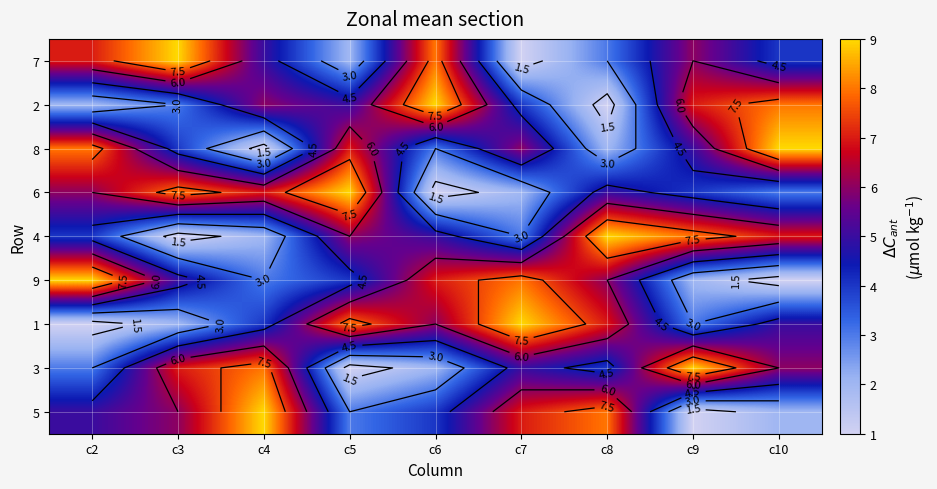

What is the spread (max minus min) of values at c8?

8